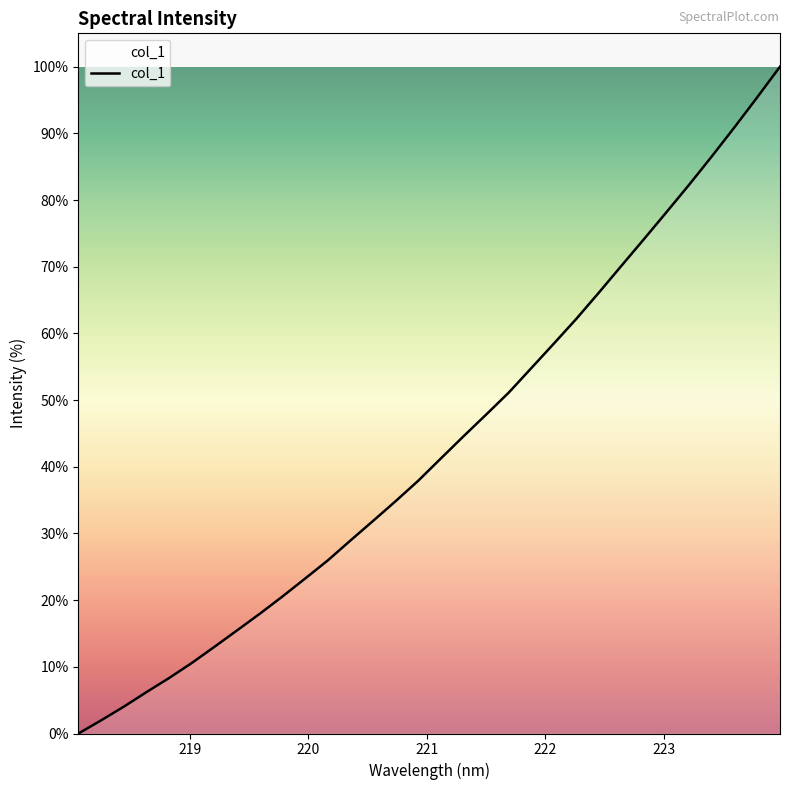

True or false: the data has more than 1 interior local peaks.

False